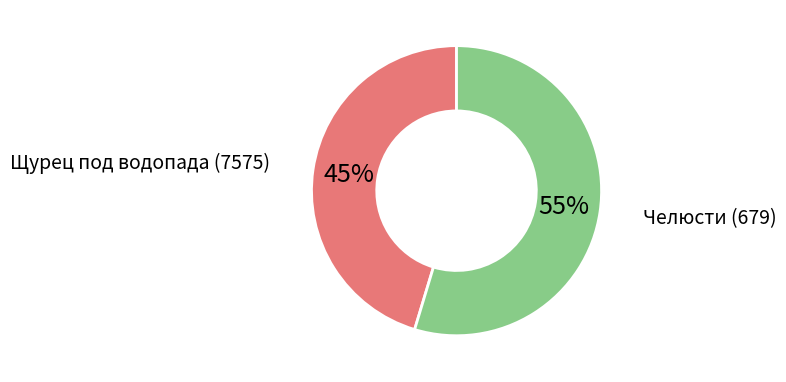

To the nearest percent, what is the average slice percentage?

50%